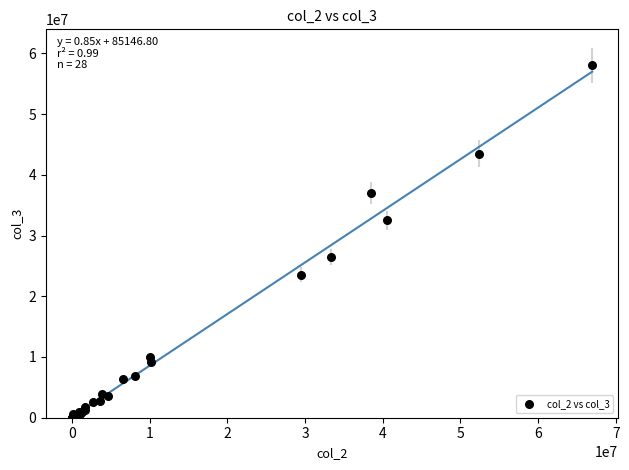

What Y value in the scatter plot is closest to 29003451?

26391696.0